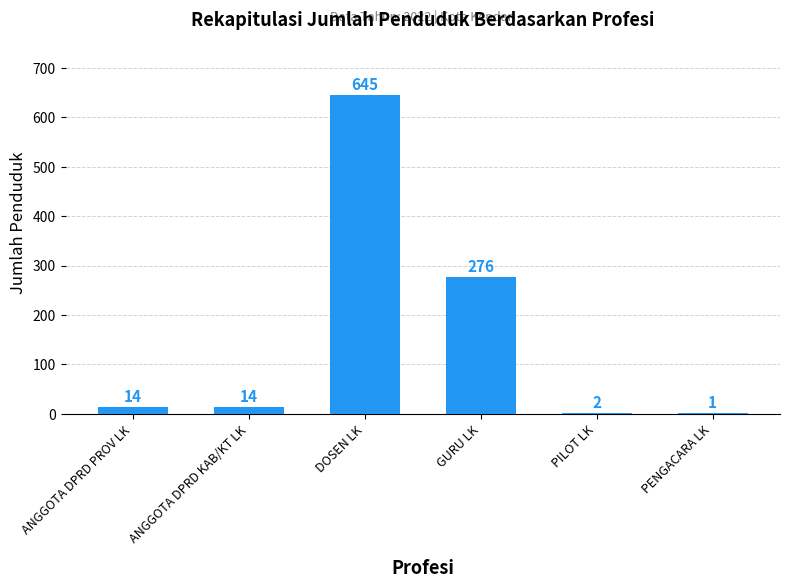

Read the value at ANGGOTA DPRD PROV LK, to the nearest 10.

10